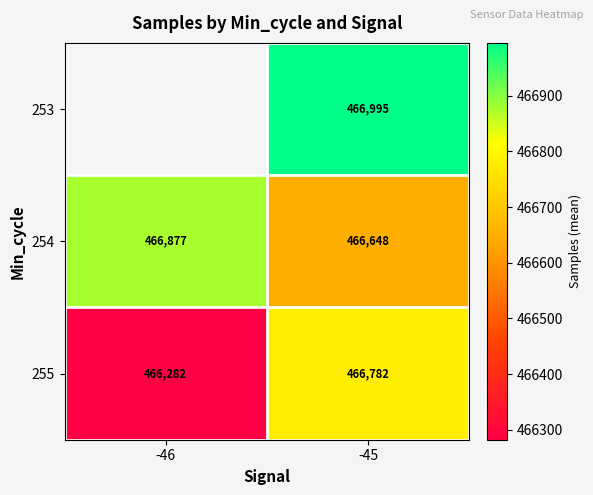

Is it true that 254 equals 242500.4 at -45?

False